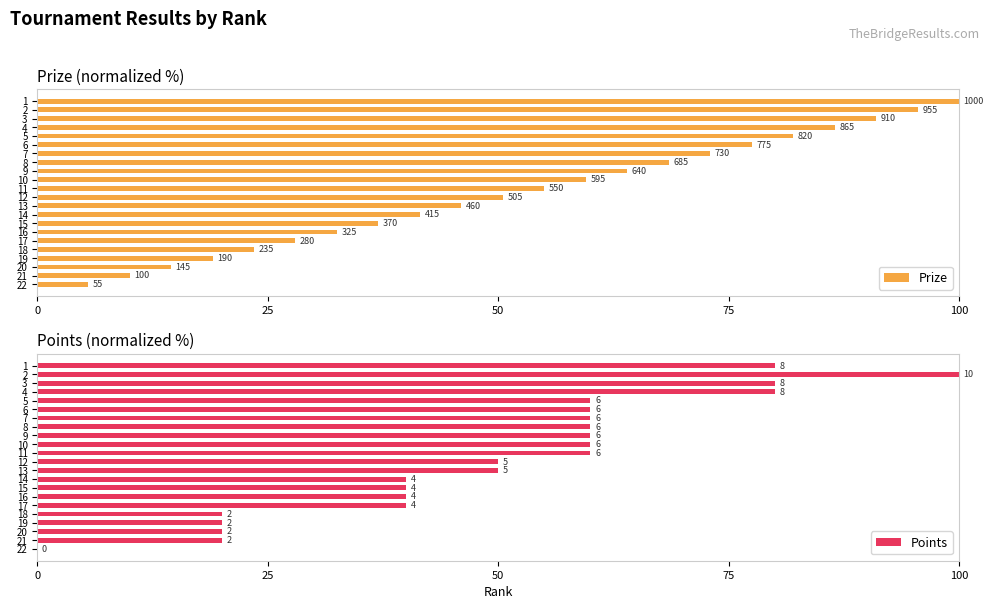

True or false: Points has a value of 8.2 at 18.

False